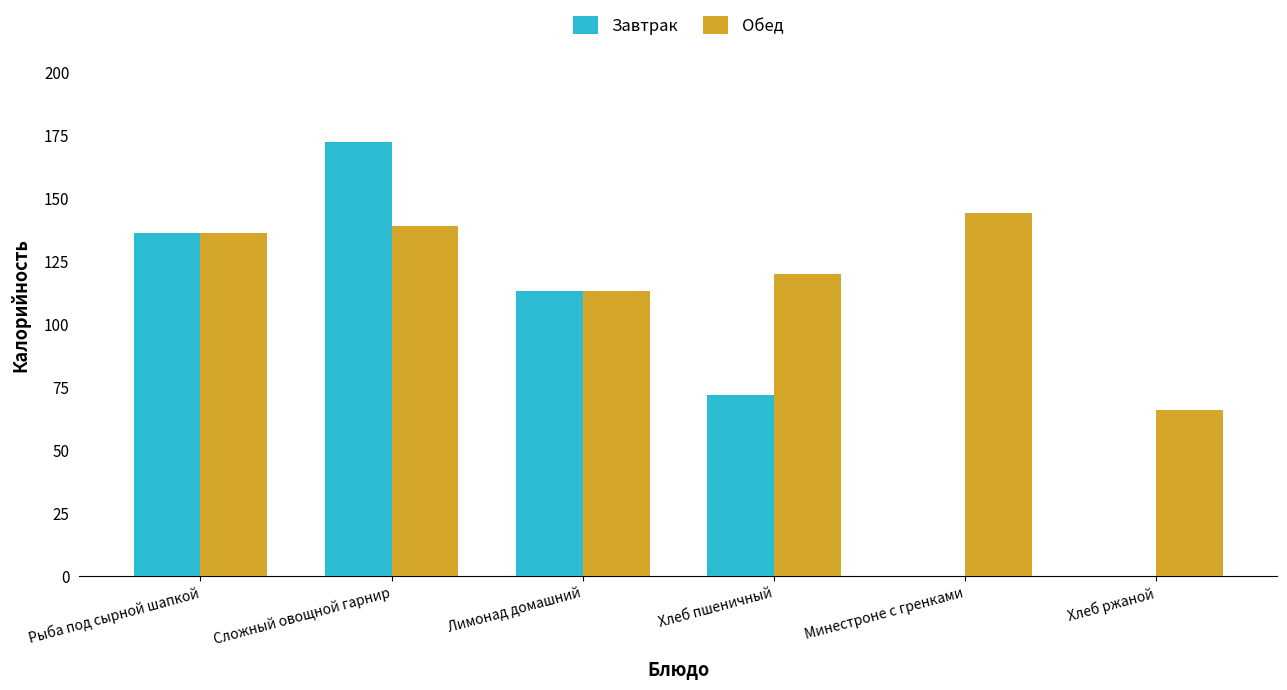

Reading left to right, transcribe all the data shown in this chart.

Завтрак: 136	172	113	72	0	0
Обед: 136	139	113	120	144	66